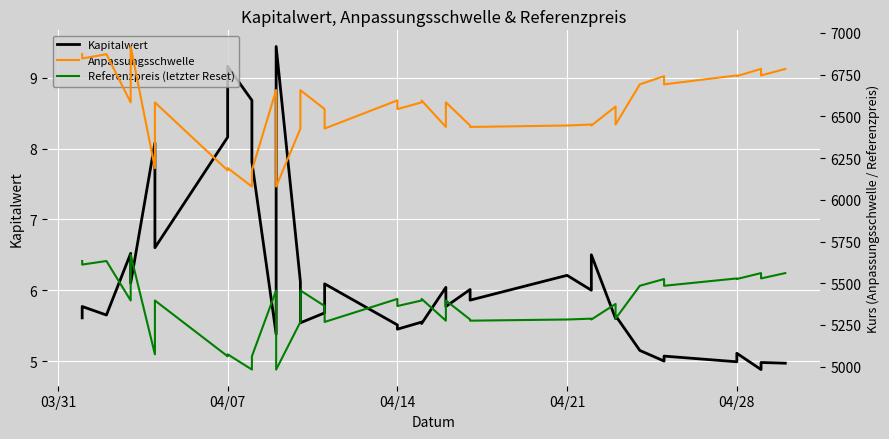

What is the sum of the Kapitalwert values at 04/14 and 04/28?

10.6